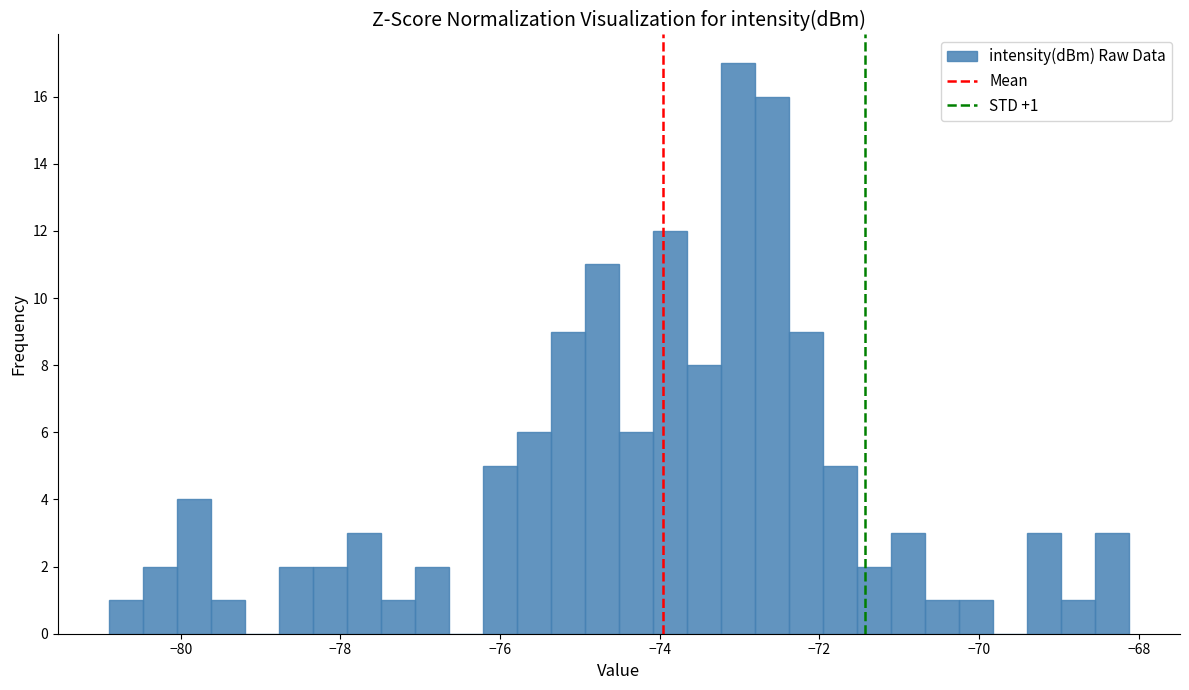

Read against the x-axis, roughly where is the centre of the tallest bar?

-73.0